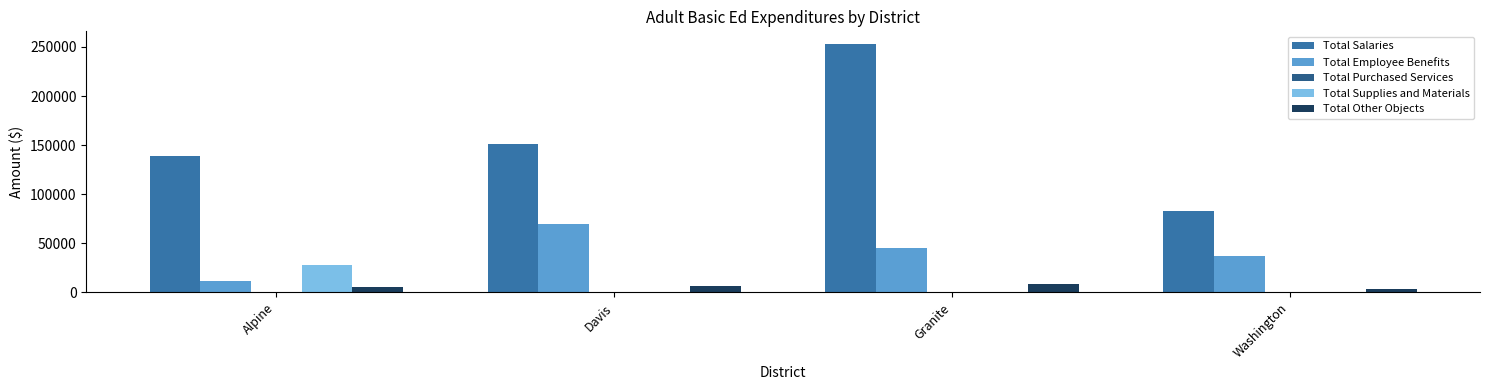

How many values in the Total Employee Benefits series exceed 45407?

2